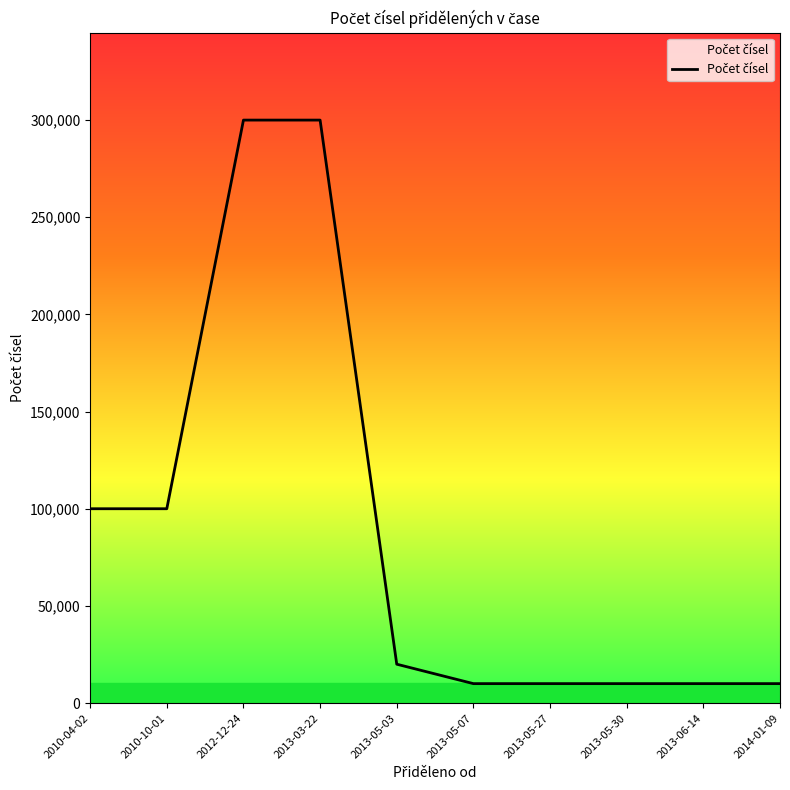

What is the maximum value shown in the chart?

300000